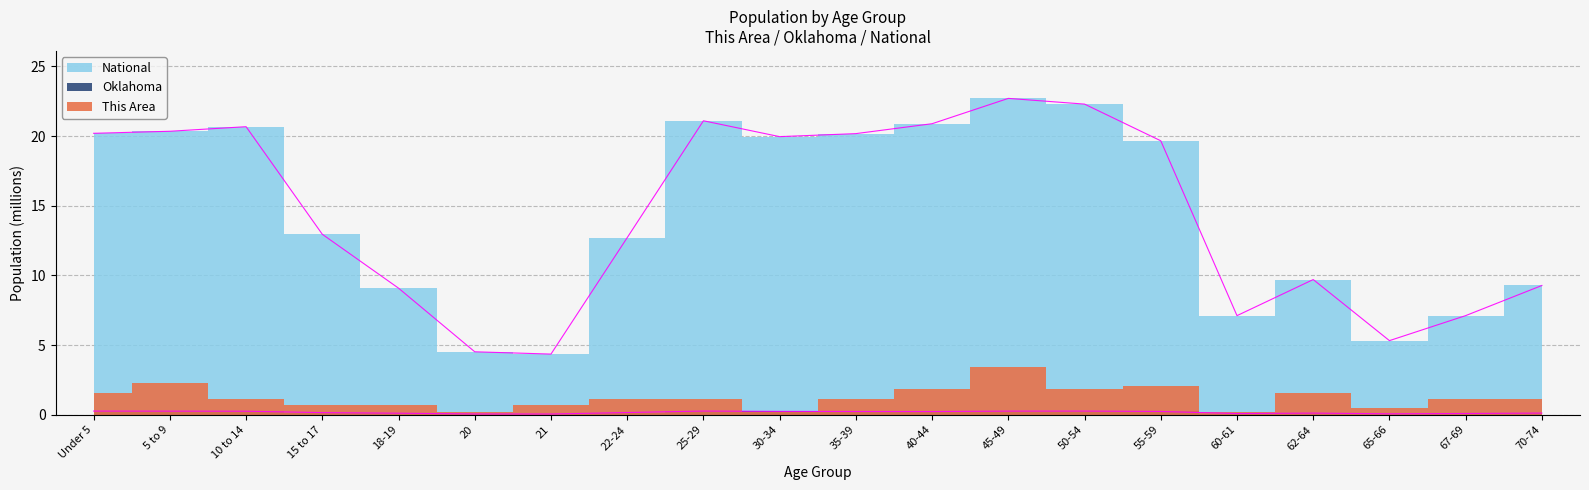

What is the sum of the Oklahoma values at 20 and 55-59?

0.3